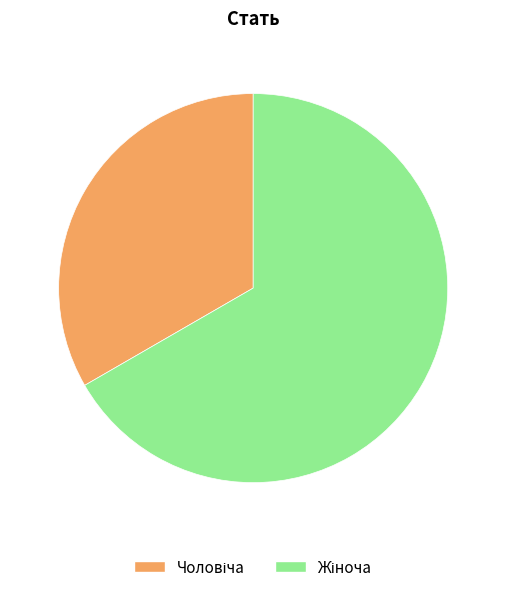

How many segments does this pie chart have?

2